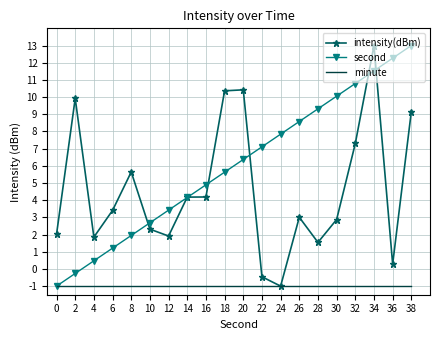

Between 12 and 14, which series saw the biggest shift?

intensity(dBm)